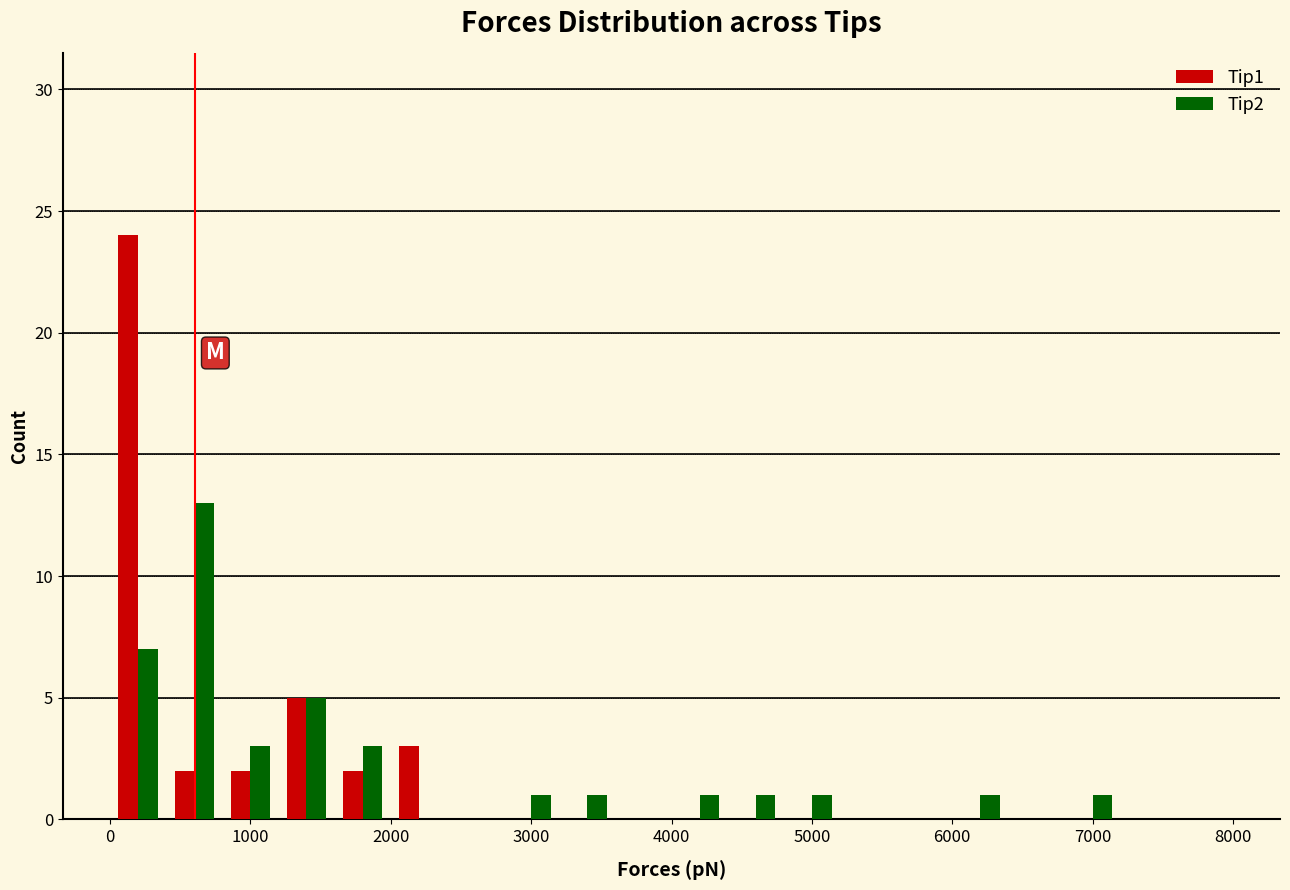

Reading left to right, list every range on the x-axis with the height of the bar of each series over it. The values are not printed on the chart, so give them approximately, as read against the axis.

0 to 400: Tip1=24	Tip2=7
400 to 800: Tip1=2	Tip2=13
800 to 1200: Tip1=2	Tip2=3
1200 to 1600: Tip1=5	Tip2=5
1600 to 2000: Tip1=2	Tip2=3
2000 to 2400: Tip1=3	Tip2=0
2400 to 2800: Tip1=0	Tip2=0
2800 to 3200: Tip1=0	Tip2=1
3200 to 3600: Tip1=0	Tip2=1
3600 to 4000: Tip1=0	Tip2=0
4000 to 4400: Tip1=0	Tip2=1
4400 to 4800: Tip1=0	Tip2=1
4800 to 5200: Tip1=0	Tip2=1
5200 to 5600: Tip1=0	Tip2=0
5600 to 6000: Tip1=0	Tip2=0
6000 to 6400: Tip1=0	Tip2=1
6400 to 6800: Tip1=0	Tip2=0
6800 to 7200: Tip1=0	Tip2=1
7200 to 7600: Tip1=0	Tip2=0
7600 to 8000: Tip1=0	Tip2=0